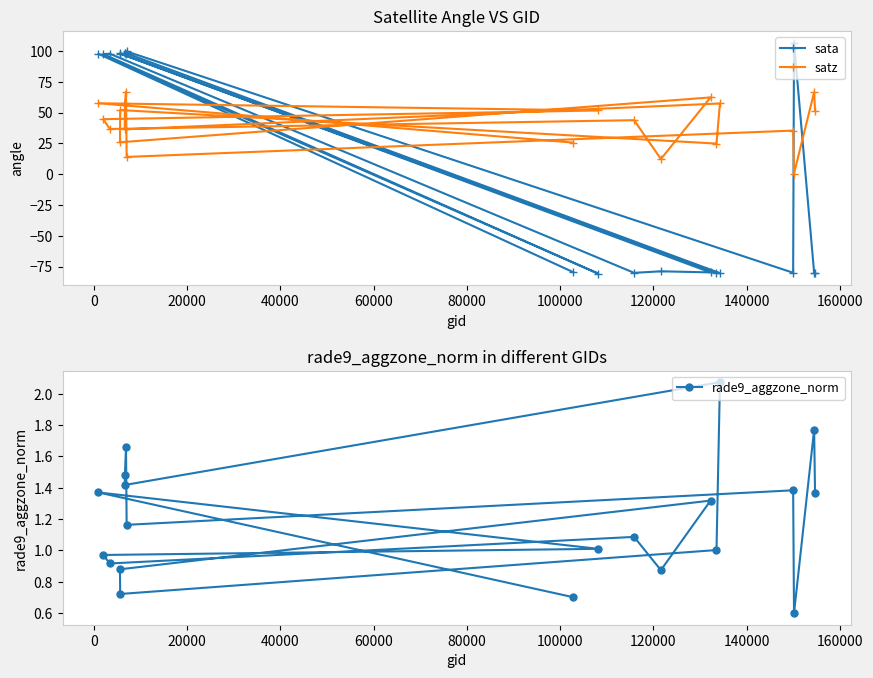

How many values in the satz series are below 44?

10